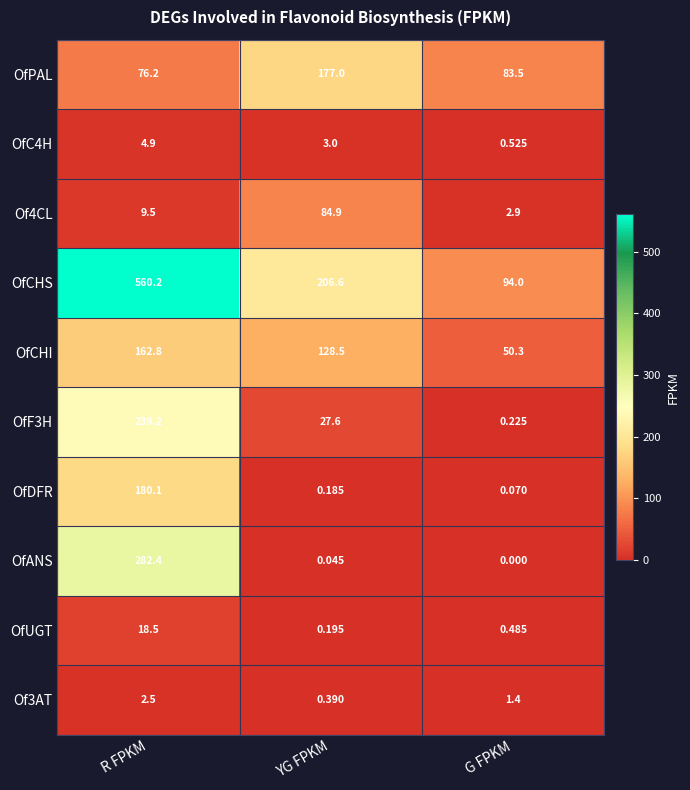

Which series has the widest spread of values?

OfCHS